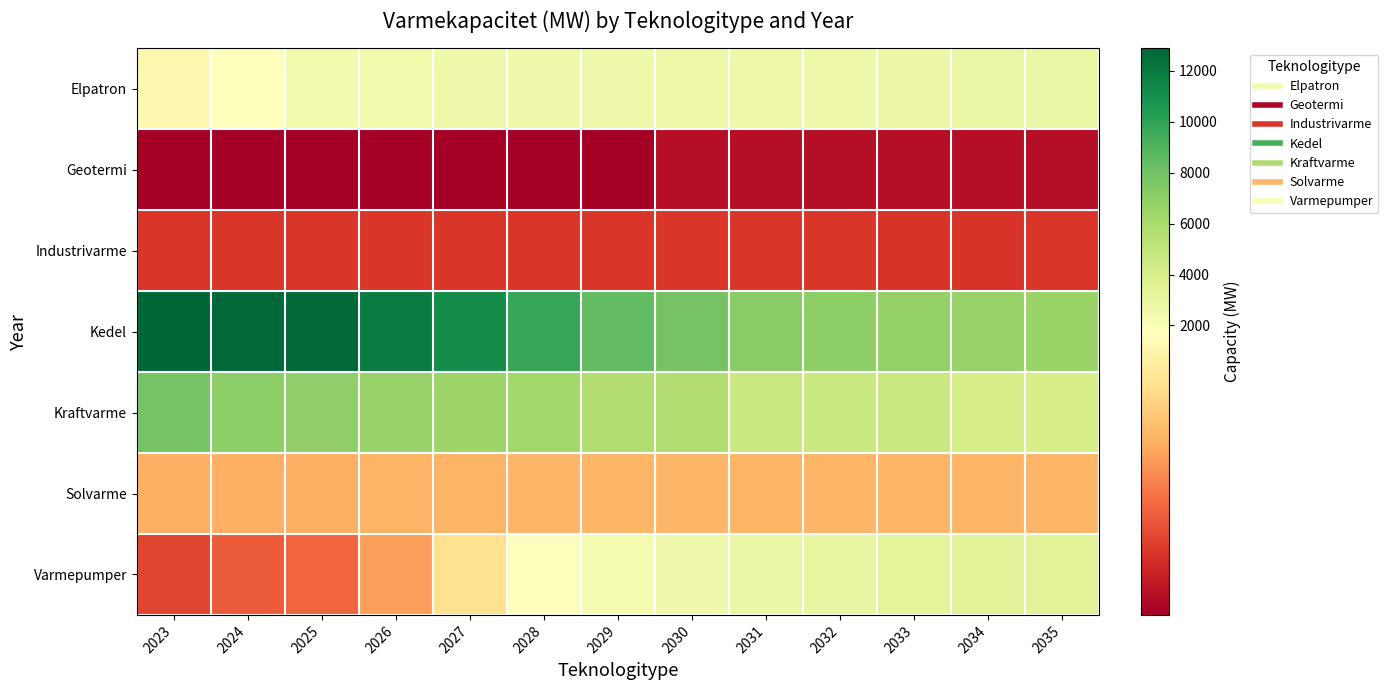

Between 2028 and 2033, which series saw the biggest shift?

Kedel